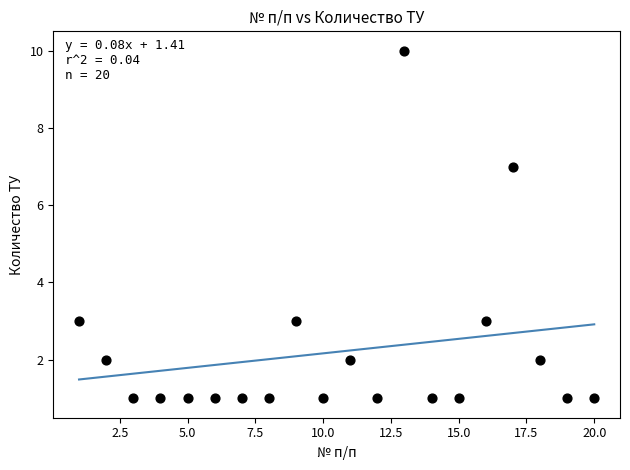

What is the range of Y values (max minus min)?

9